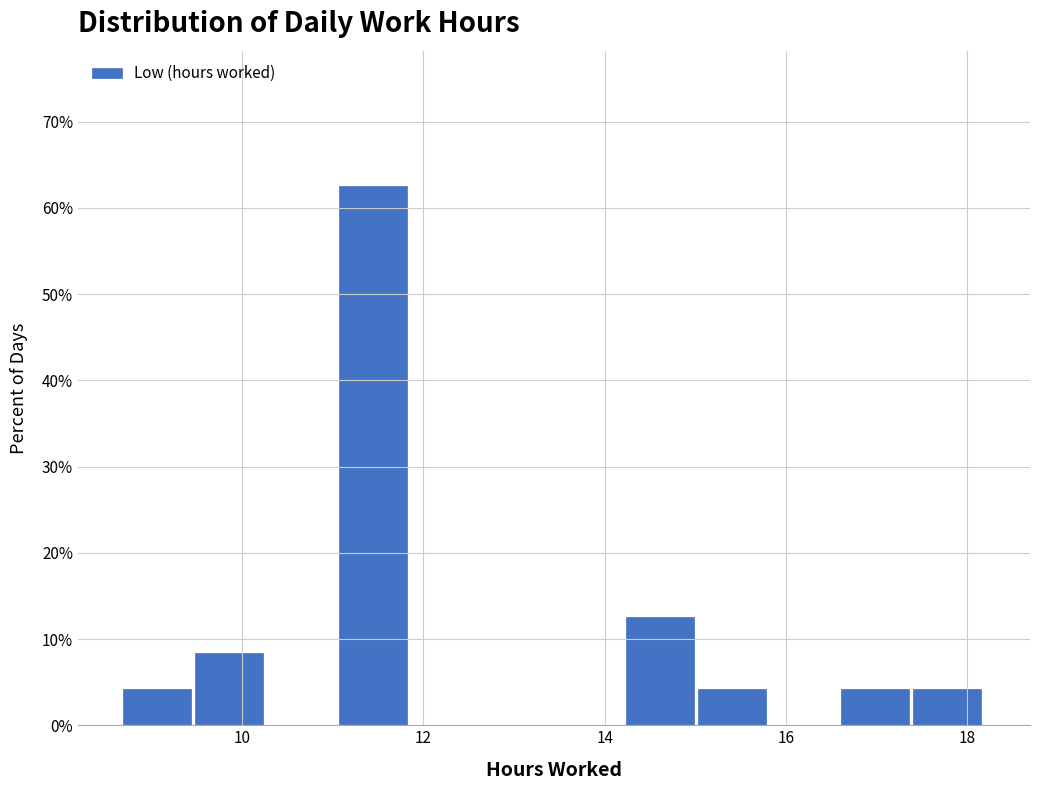

Around what value on the x-axis is the tallest bar? Give the approximate position of its centre, as read against the axis.

11.4